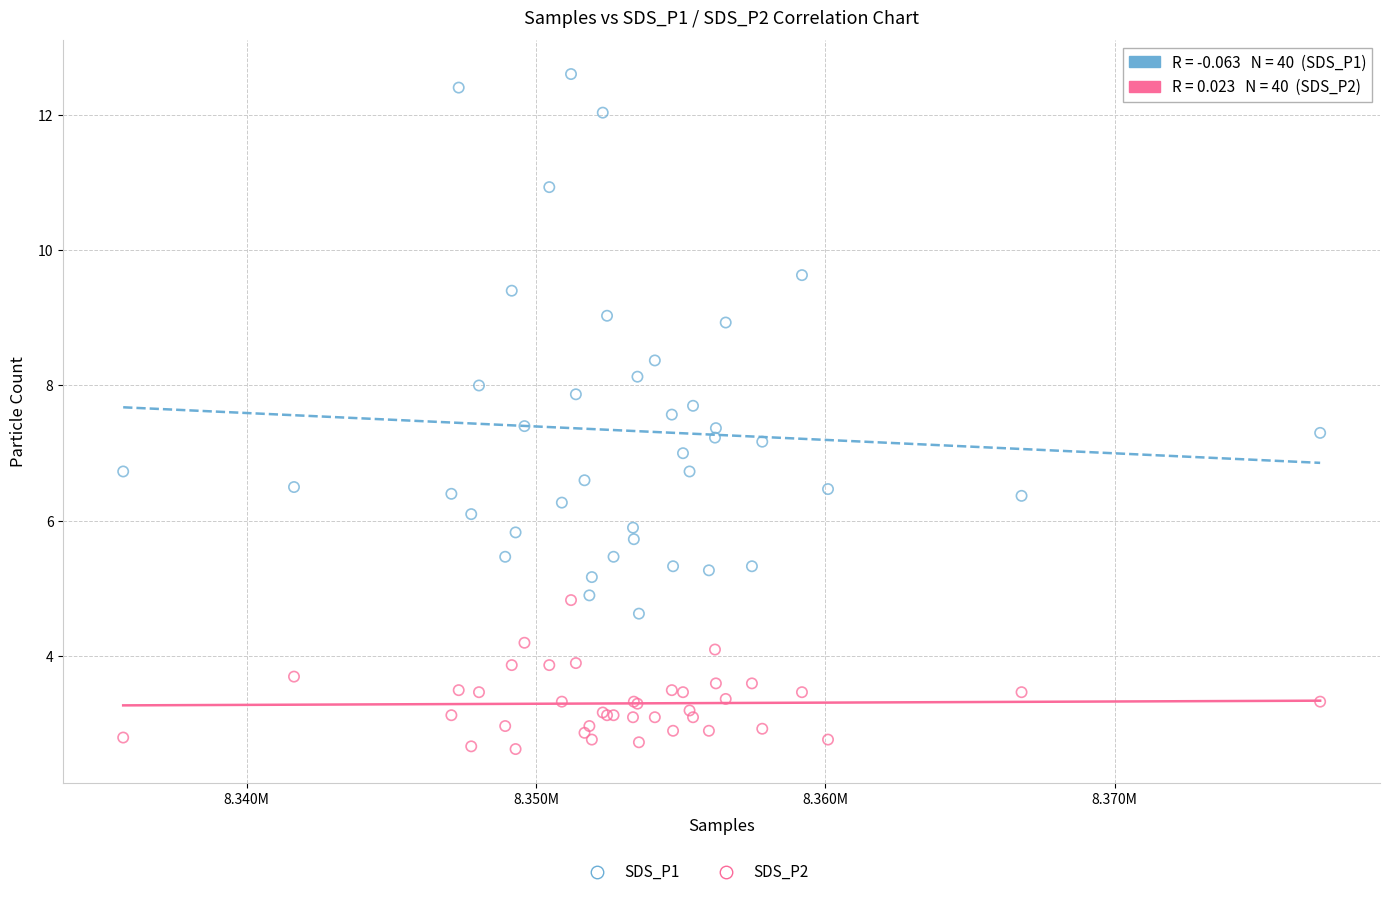

Which series reaches the minimum Y coordinate?

SDS_P2